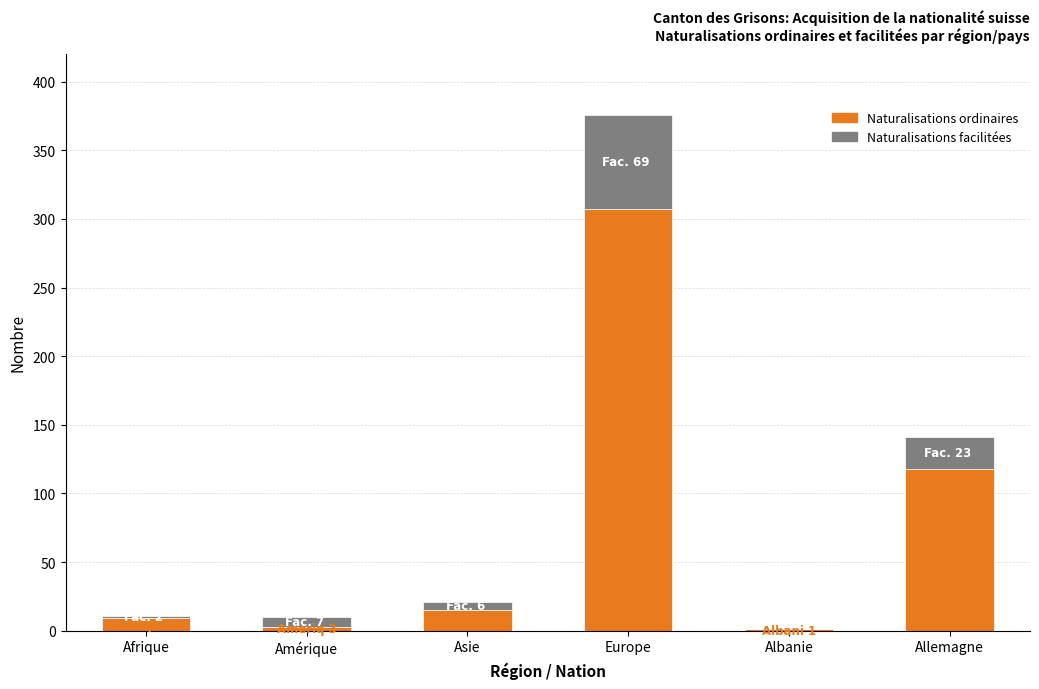

What is the maximum value for Naturalisations ordinaires?

307